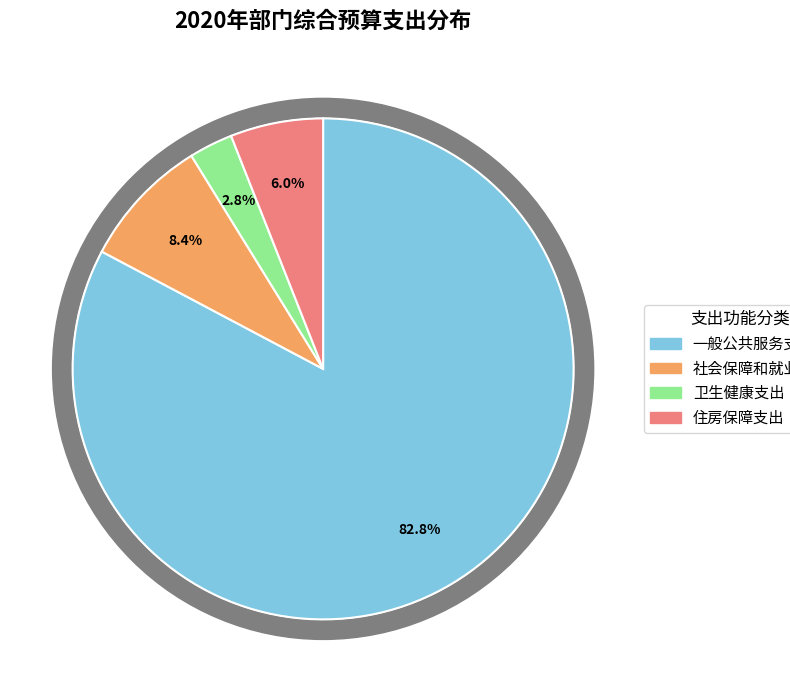

Which slice represents more than half of the pie?

一般公共服务支出